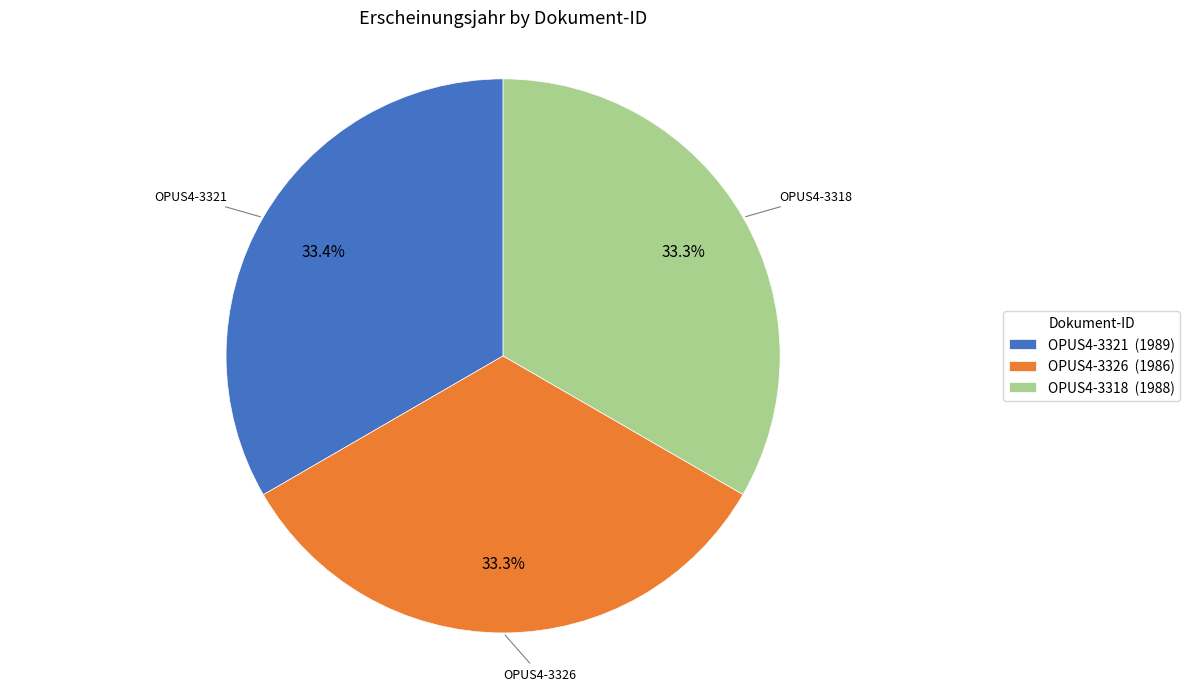

Is it true that OPUS4-3318 is 33% of the pie?

True